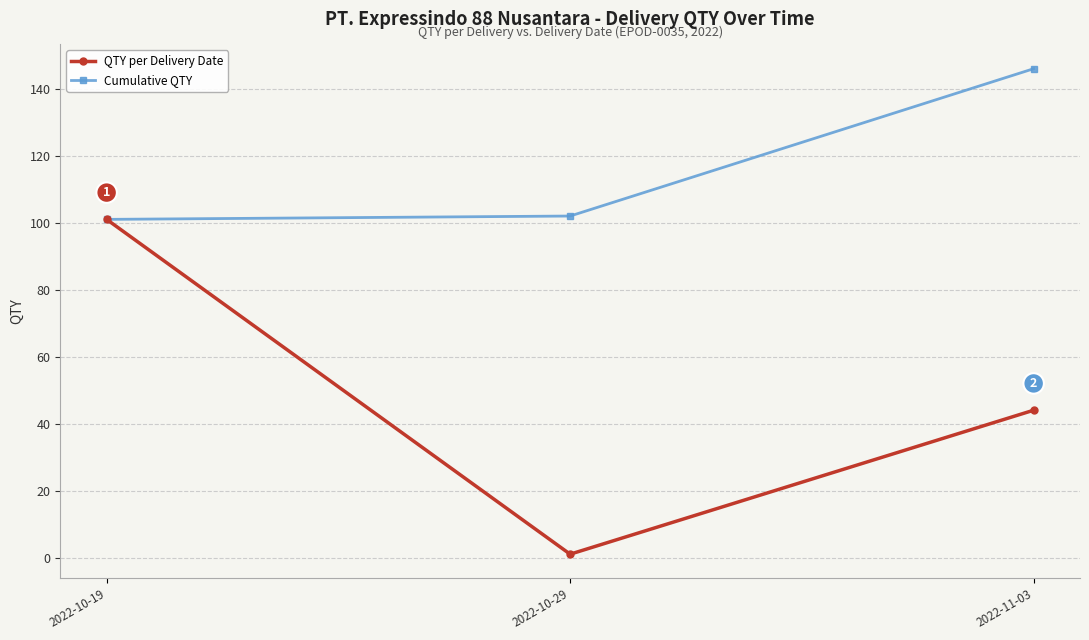

Which series has the largest total across all categories?

Cumulative QTY